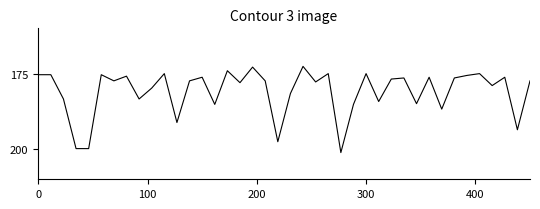

What is the maximum value shown in the chart?

201.2